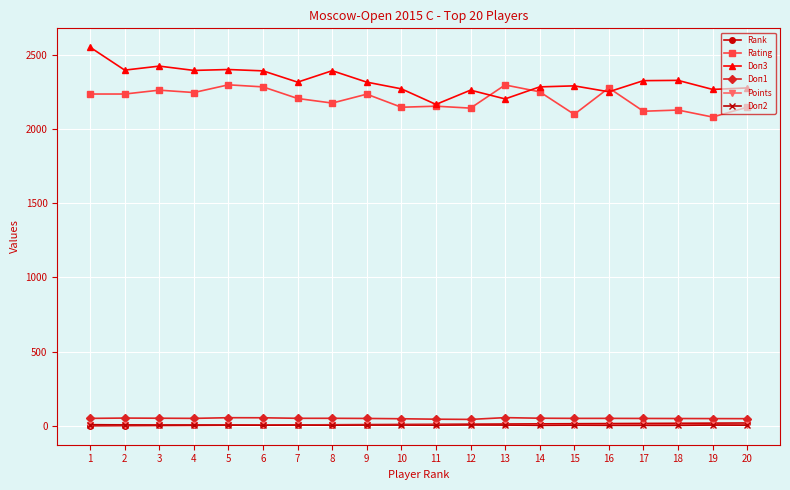

True or false: Rating has a value of 2298.0 at 5.

True